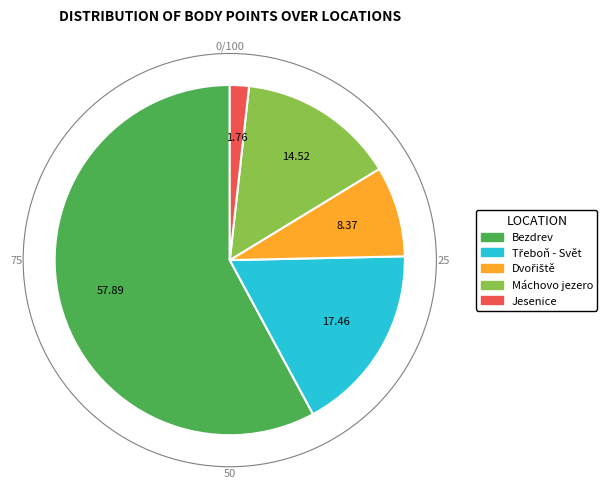

Does any single category account for the majority?

Yes